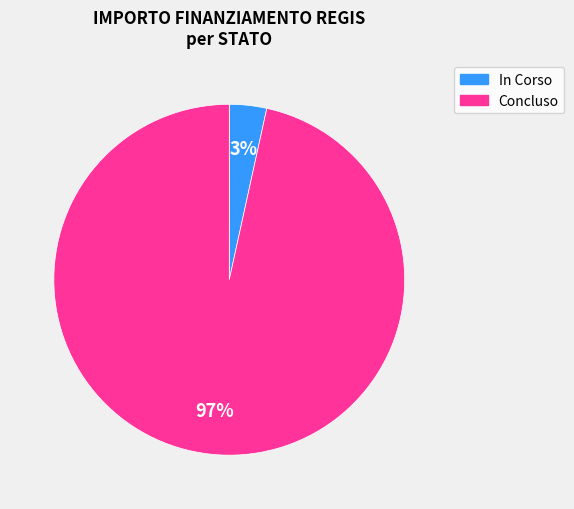

Is it true that Concluso is 97% of the pie?

True